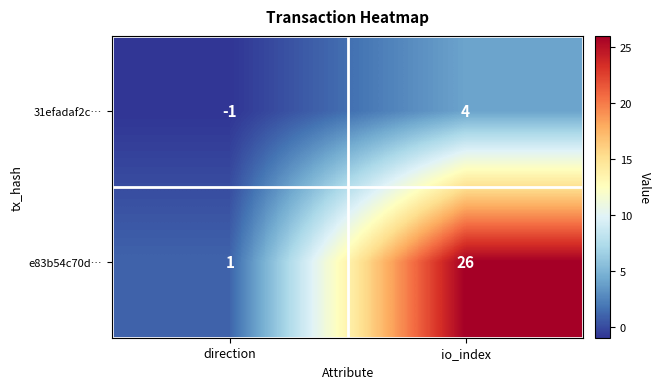

Where is 31efadaf2c… nearest to the value 1?

direction